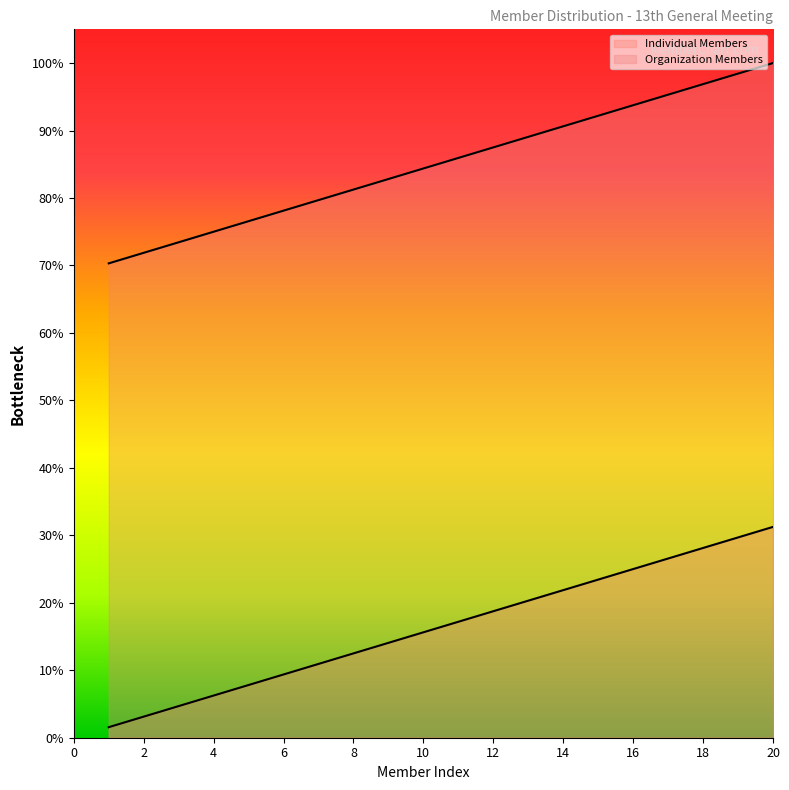

Which series has the largest range (max minus min)?

Individual Members